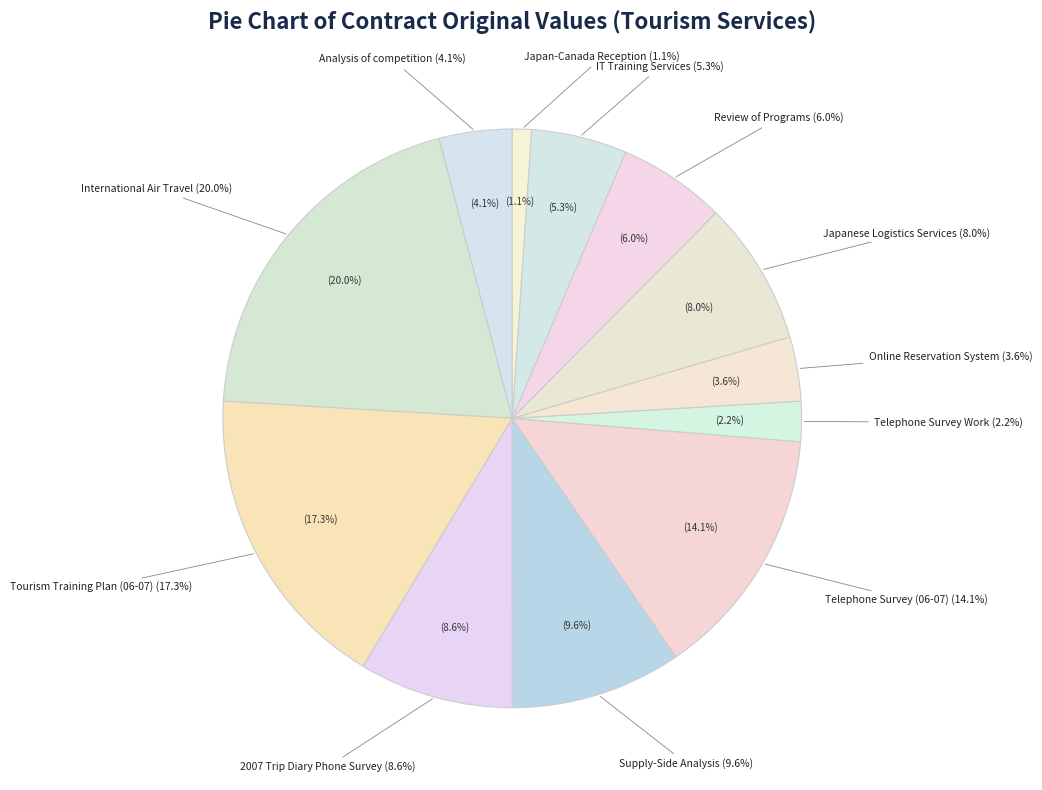

Rank the categories by value from lowest to highest.

Japan-Canada Reception, Telephone Survey Work, Online Reservation System, Analysis of competition, IT Training Services, Review of Programs, Japanese Logistics Services, 2007 Trip Diary Phone Survey, Supply-Side Analysis, Telephone Survey (06-07), Tourism Training Plan (06-07), International Air Travel